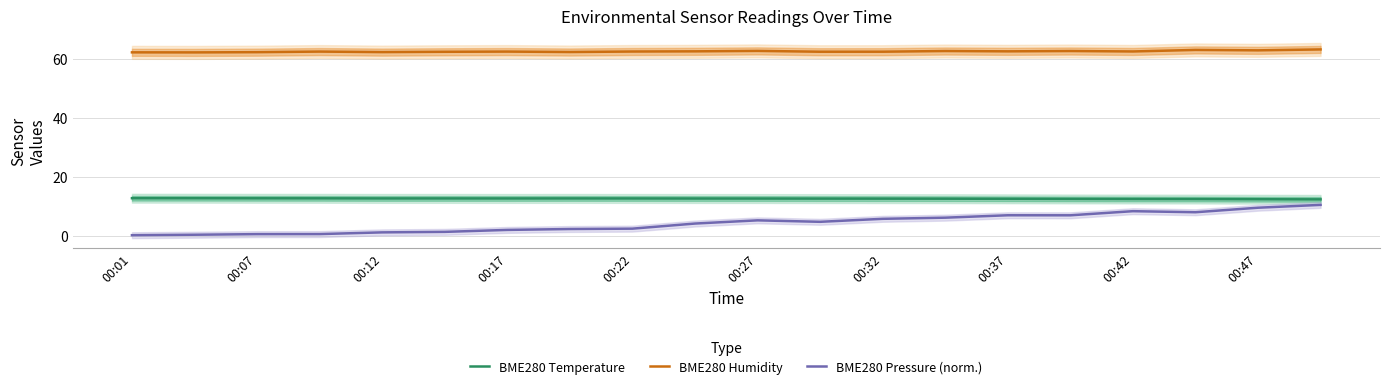

What is the highest value of the BME280 Pressure (norm.) series?

10.5